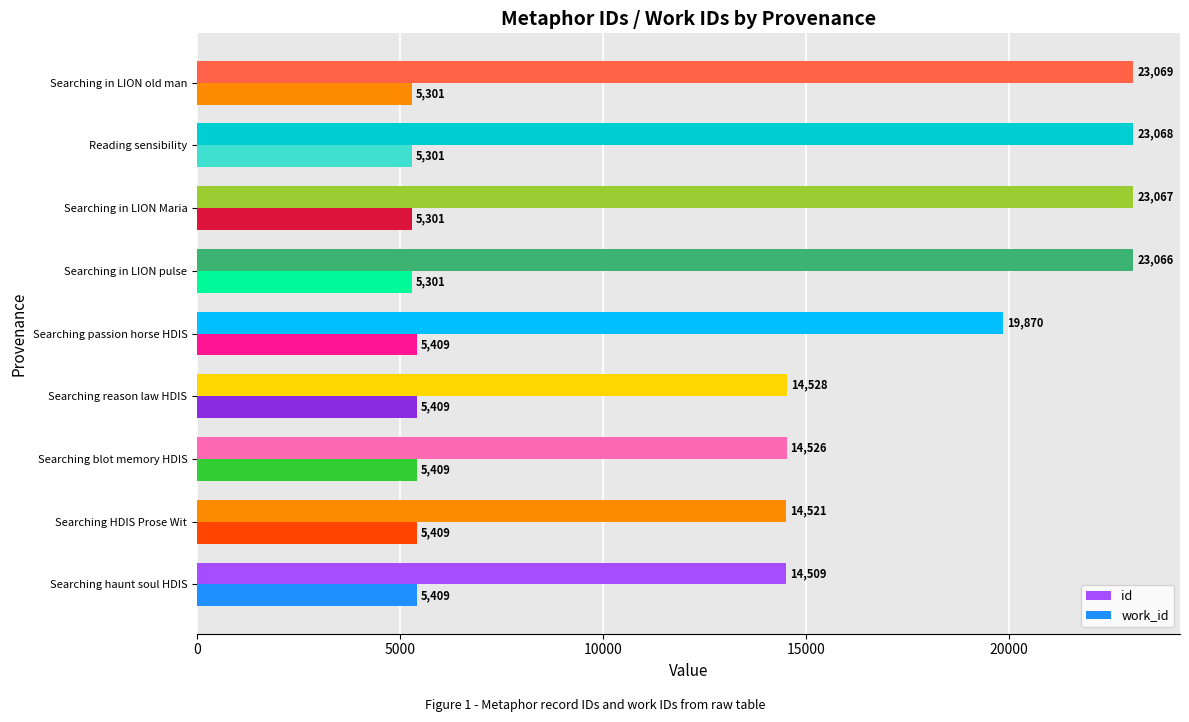

Count the number of categories in the chart.

9